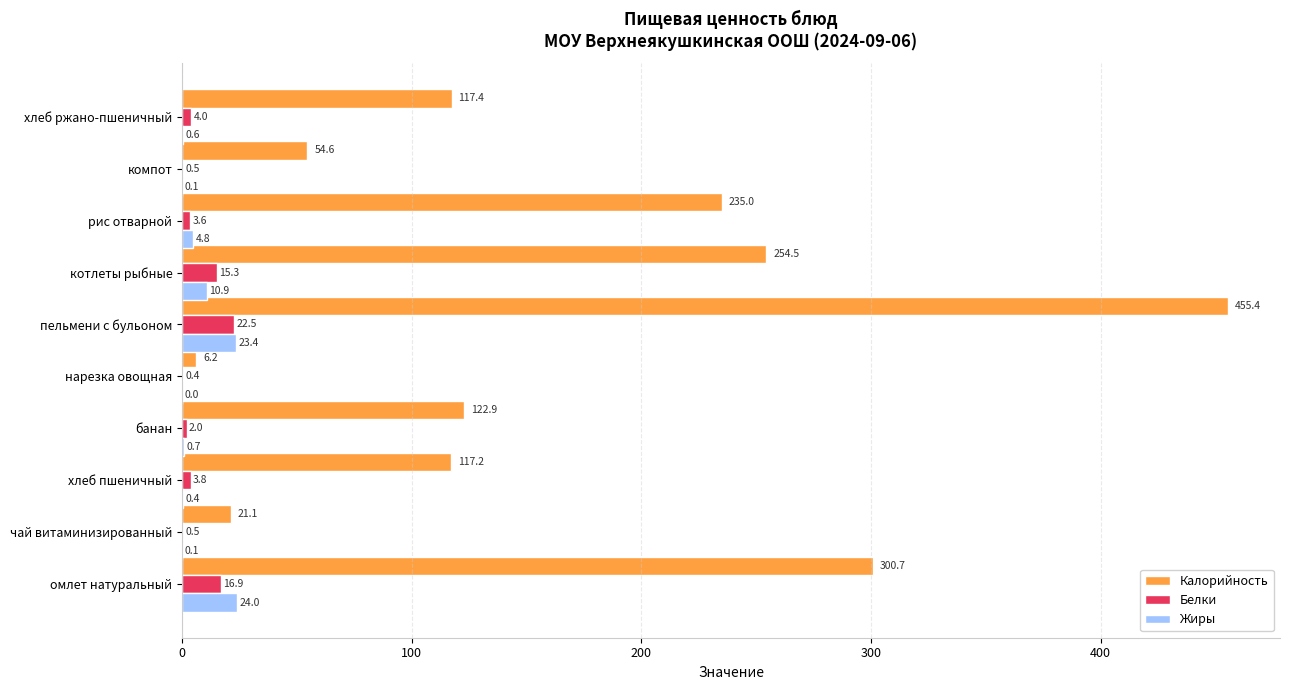

Between чай витаминизированный and котлеты рыбные, which series saw the biggest shift?

Калорийность